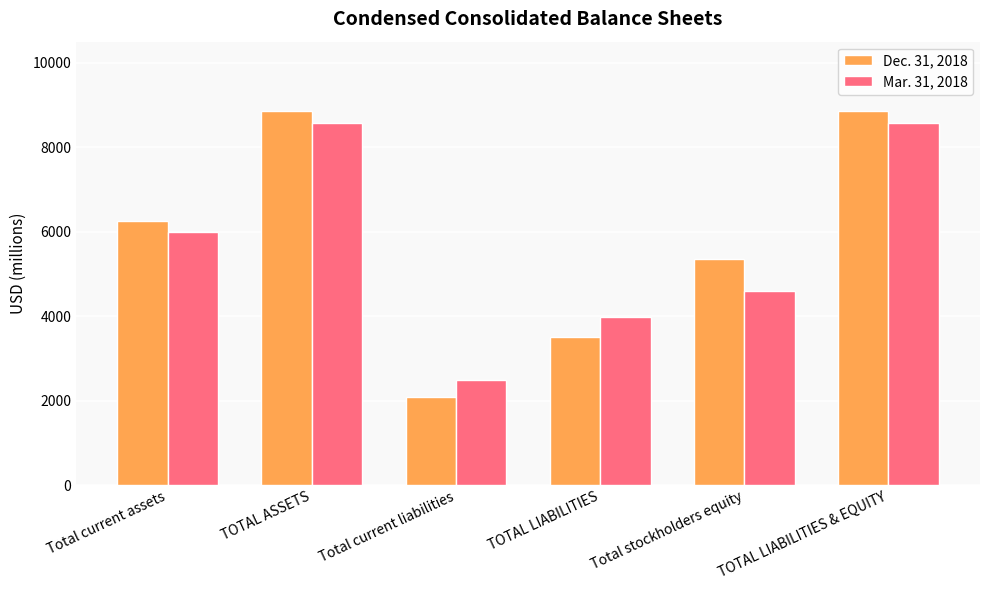

What is the difference between the highest and lowest values at Total stockholders equity?

749